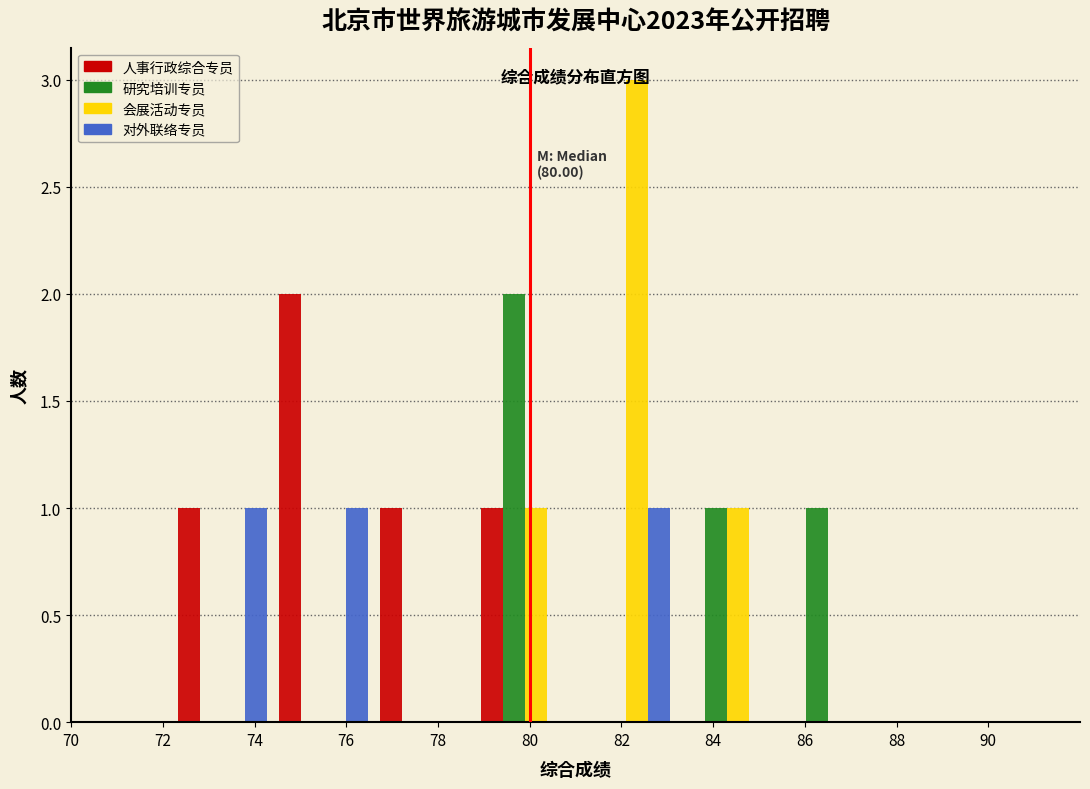

In the 人事行政综合专员 series, which range on the x-axis has the tallest bar?

74.4 to 76.6